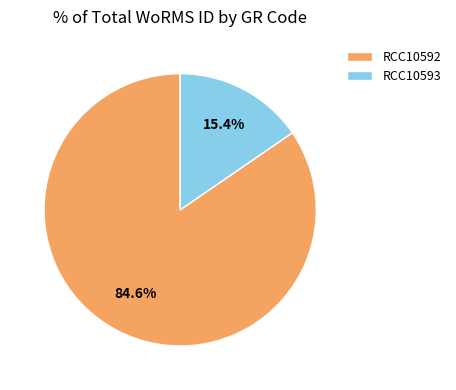

To the nearest percent, what is the combined percentage of RCC10593 and RCC10592?

100%